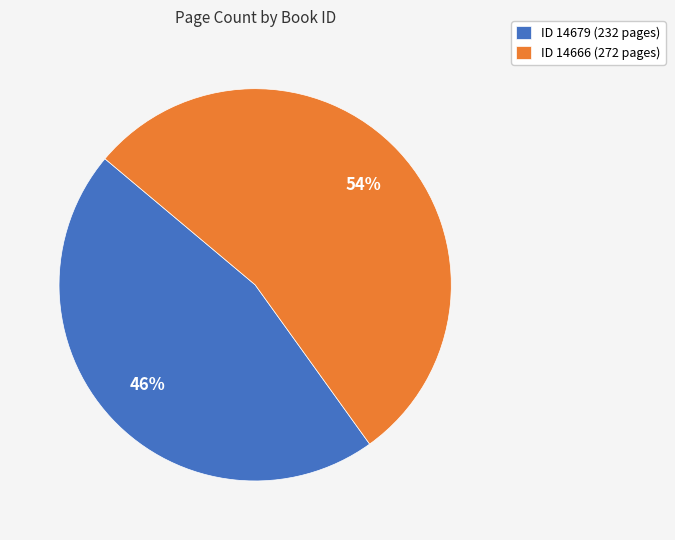

To the nearest percent, what percentage of the pie is ID 14666 (272 pages)?

54%